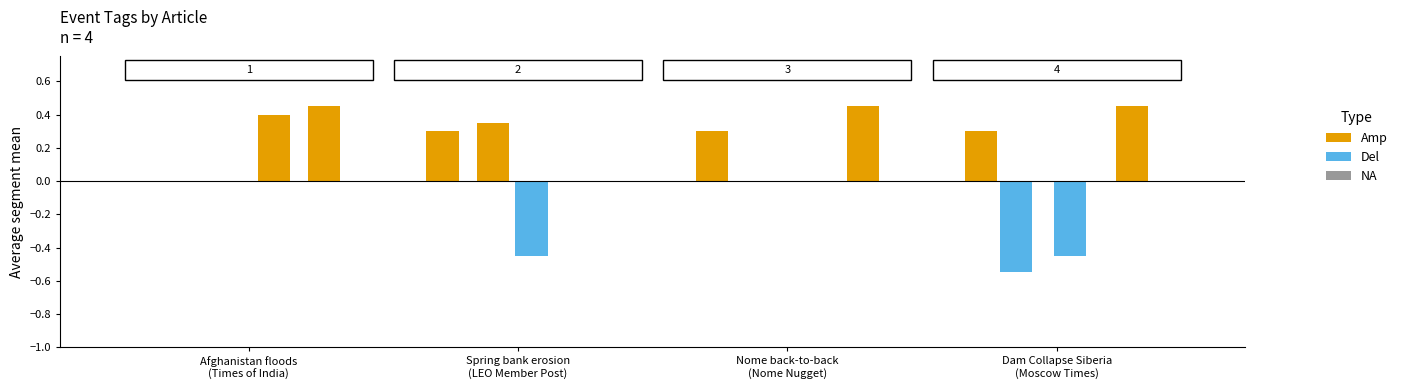

What is the average value of the Del series?

-0.1